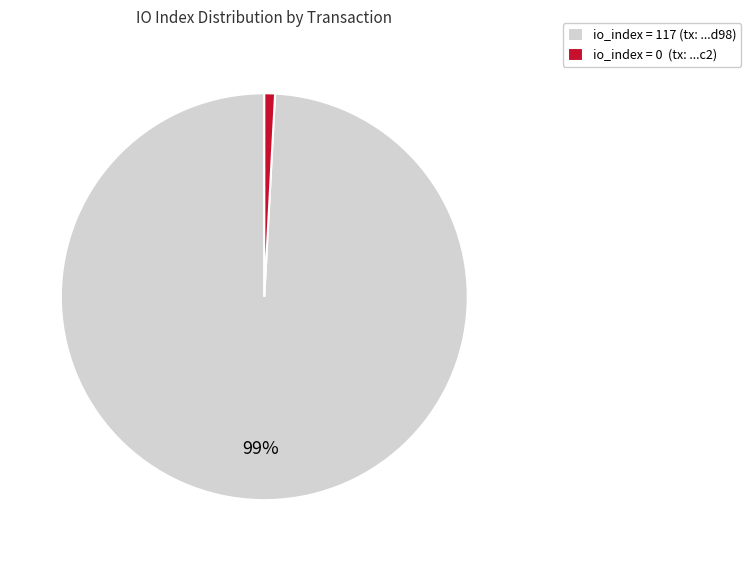

True or false: io_index = 0 (tx: ...c2) accounts for 1% of the total.

True